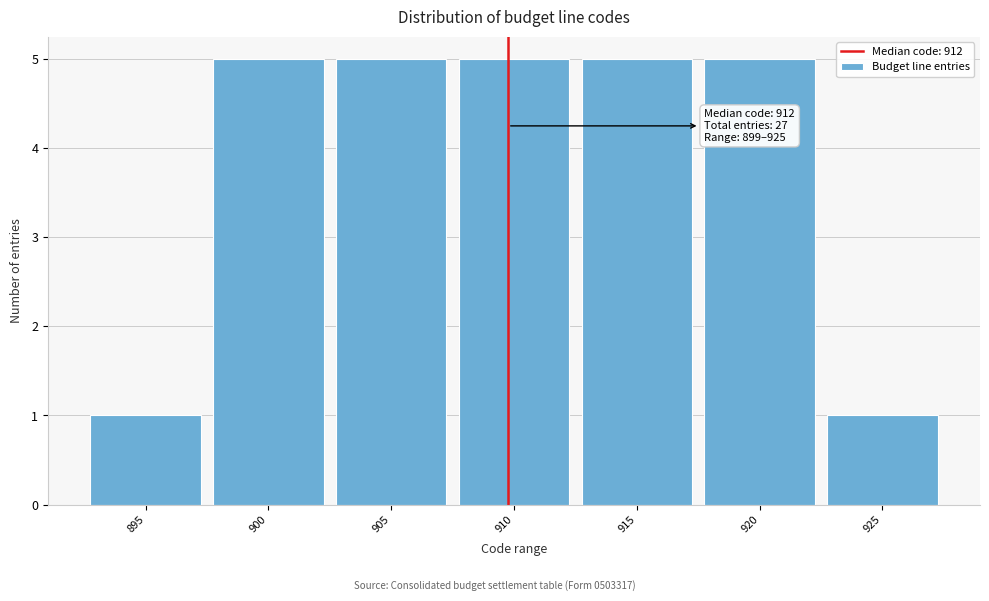

Reading right to left, extract all data points from this chart.

1	5	5	5	5	5	1